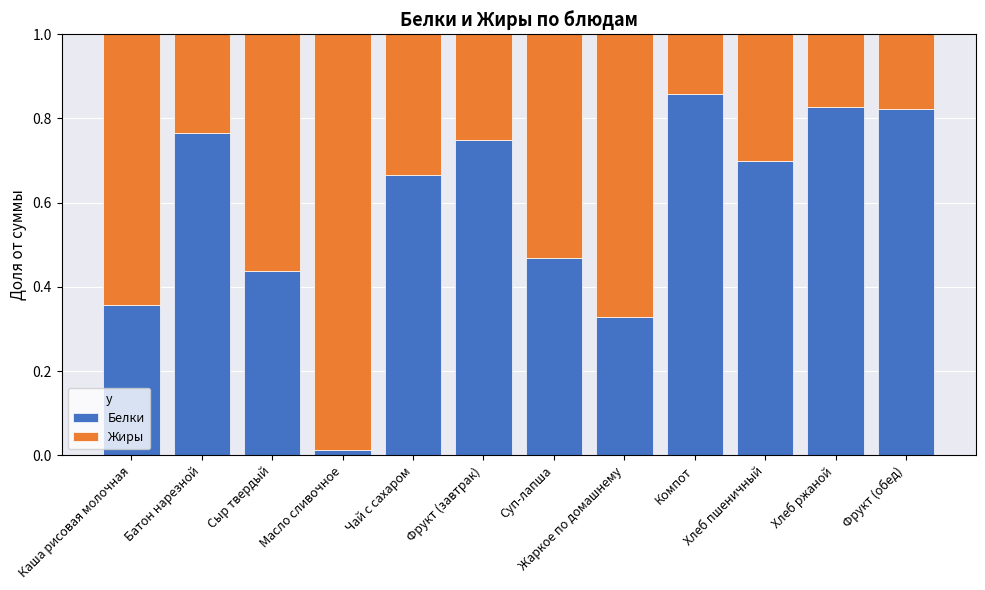

What is the sum of all Белки values?

7.0